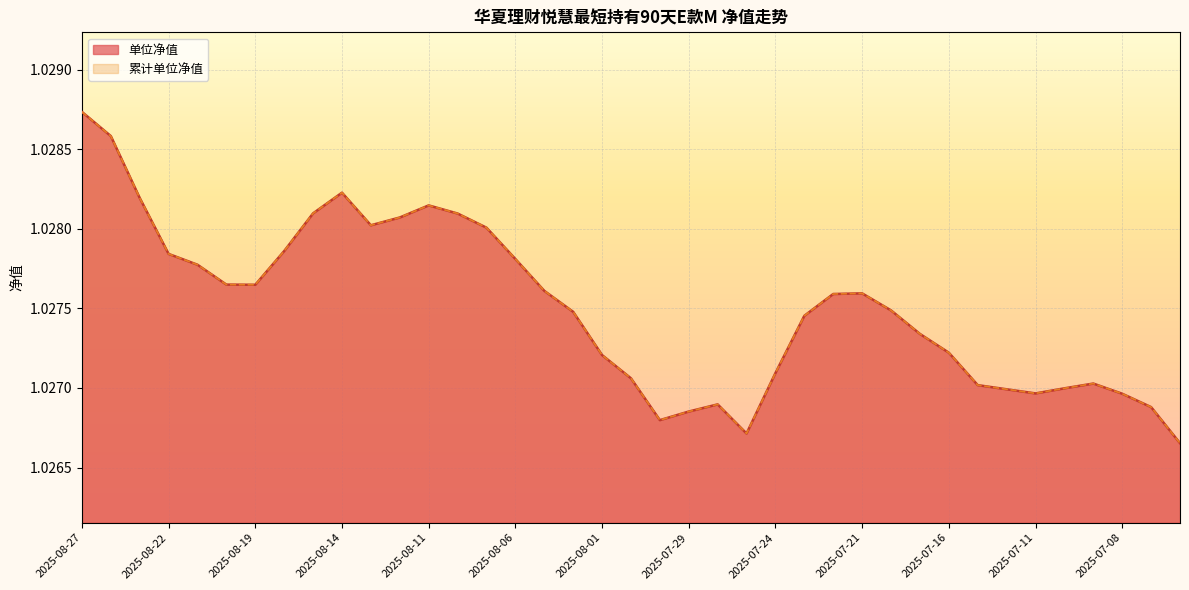

Which series has the largest total across all categories?

单位净值